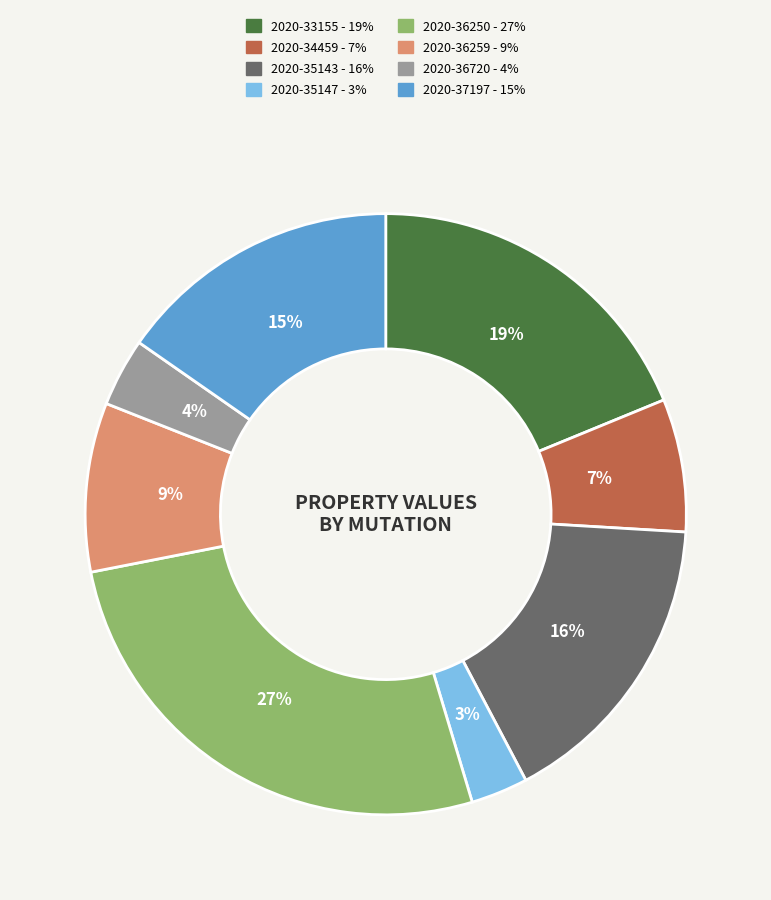

Is the sum of 2020-36259 and 2020-36250 greater than half?

No